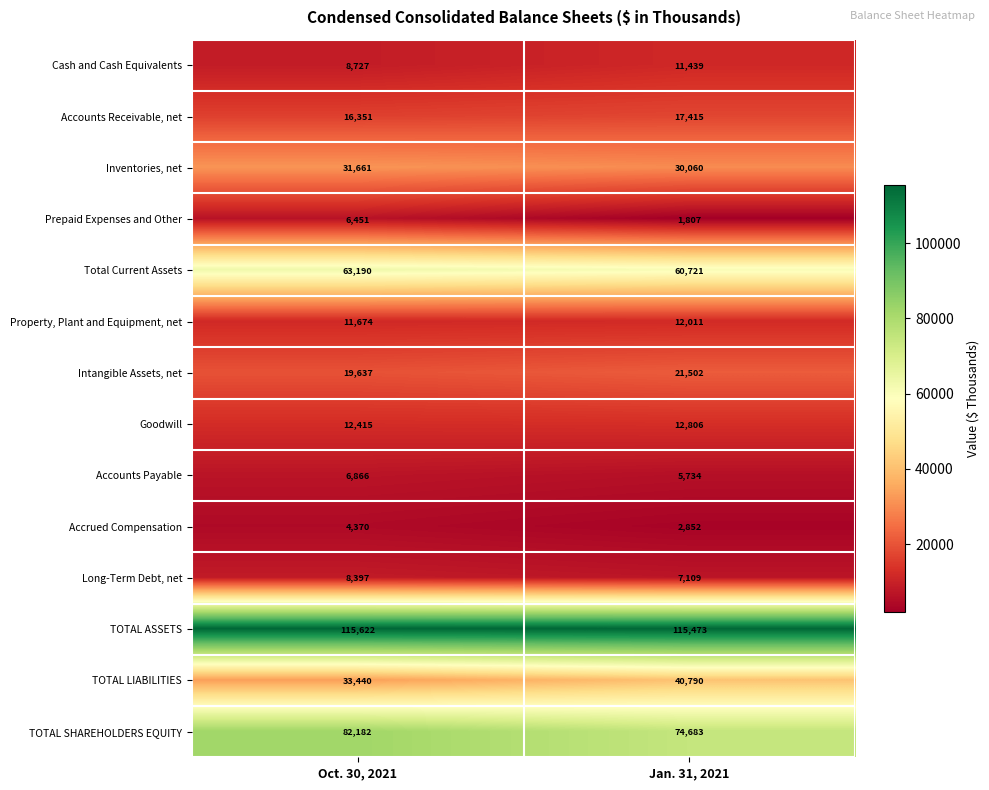

Reading left to right, transcribe all the data shown in this chart.

Cash and Cash Equivalents: Oct. 30, 2021=8727	Jan. 31, 2021=11439
Accounts Receivable, net: Oct. 30, 2021=16351	Jan. 31, 2021=17415
Inventories, net: Oct. 30, 2021=31661	Jan. 31, 2021=30060
Prepaid Expenses and Other: Oct. 30, 2021=6451	Jan. 31, 2021=1807
Total Current Assets: Oct. 30, 2021=63190	Jan. 31, 2021=60721
Property, Plant and Equipment, net: Oct. 30, 2021=11674	Jan. 31, 2021=12011
Intangible Assets, net: Oct. 30, 2021=19637	Jan. 31, 2021=21502
Goodwill: Oct. 30, 2021=12415	Jan. 31, 2021=12806
Accounts Payable: Oct. 30, 2021=6866	Jan. 31, 2021=5734
Accrued Compensation: Oct. 30, 2021=4370	Jan. 31, 2021=2852
Long-Term Debt, net: Oct. 30, 2021=8397	Jan. 31, 2021=7109
TOTAL ASSETS: Oct. 30, 2021=115622	Jan. 31, 2021=115473
TOTAL LIABILITIES: Oct. 30, 2021=33440	Jan. 31, 2021=40790
TOTAL SHAREHOLDERS EQUITY: Oct. 30, 2021=82182	Jan. 31, 2021=74683